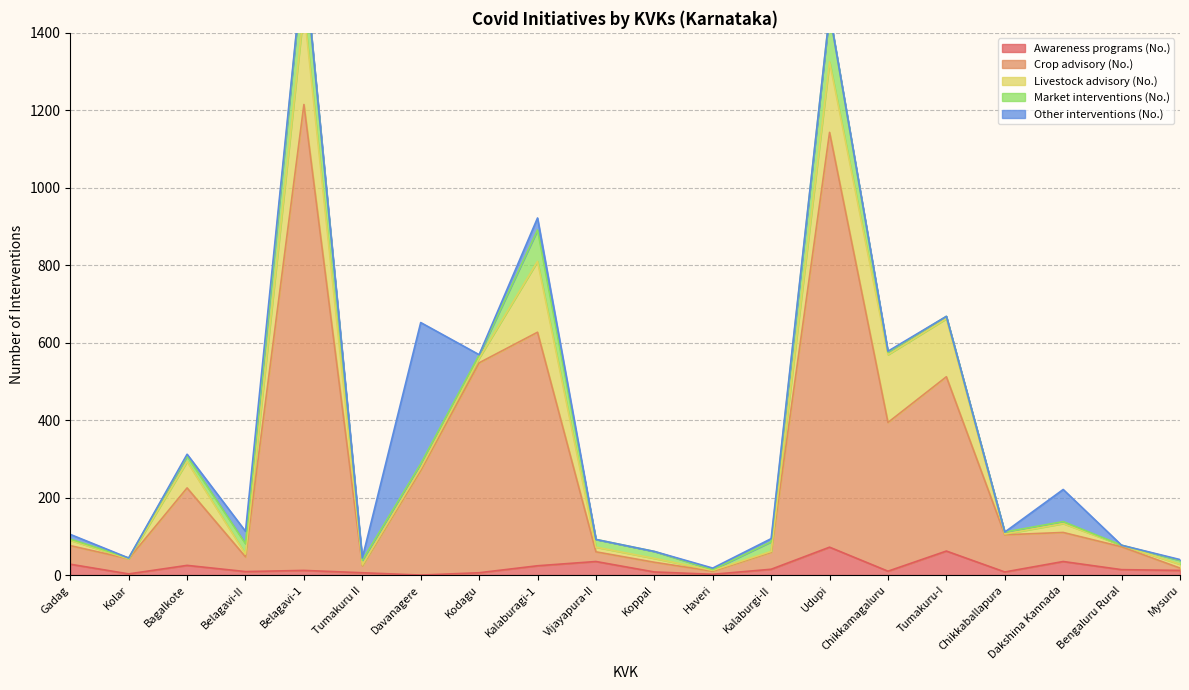

List the series in order of their peak value, lowest first.

Awareness programs (No.), Market interventions (No.), Livestock advisory (No.), Other interventions (No.), Crop advisory (No.)